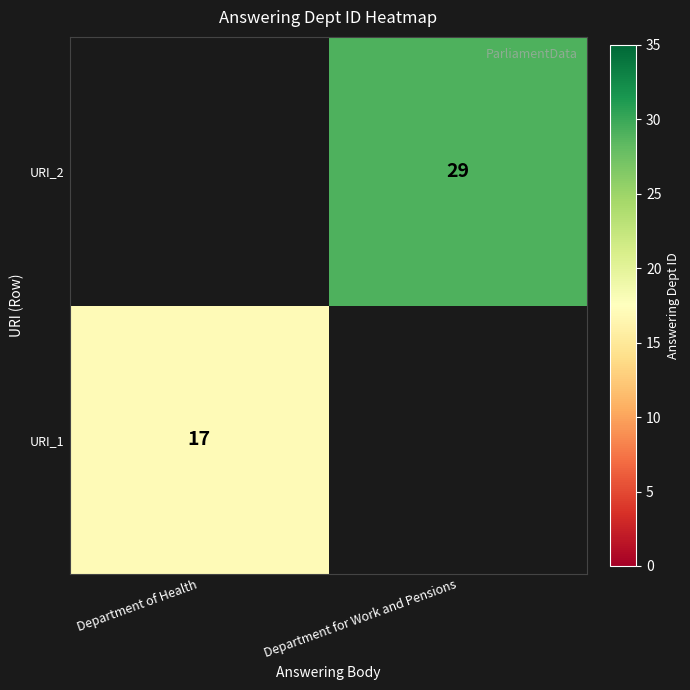

How many categories are shown in the chart?

2